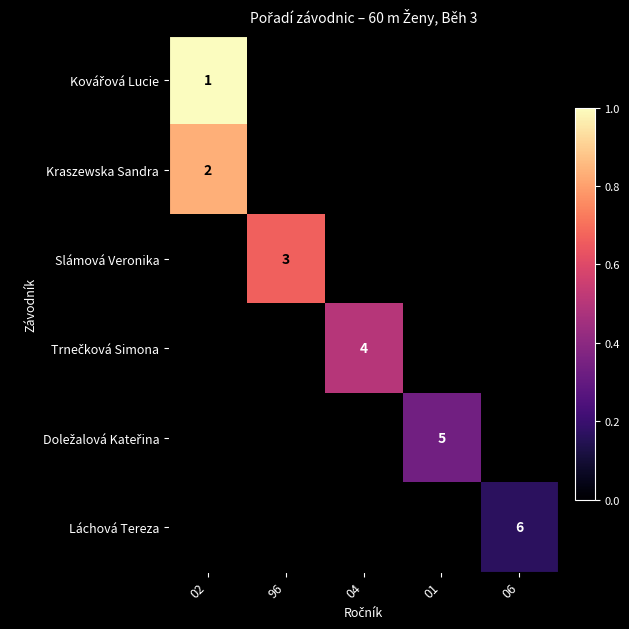

What is the spread (max minus min) of values at 02?

0.2